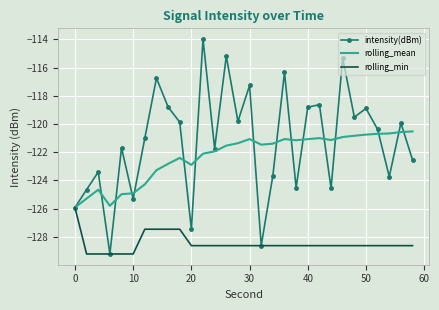

What are all the series names shown in the legend?

intensity(dBm), rolling_mean, rolling_min